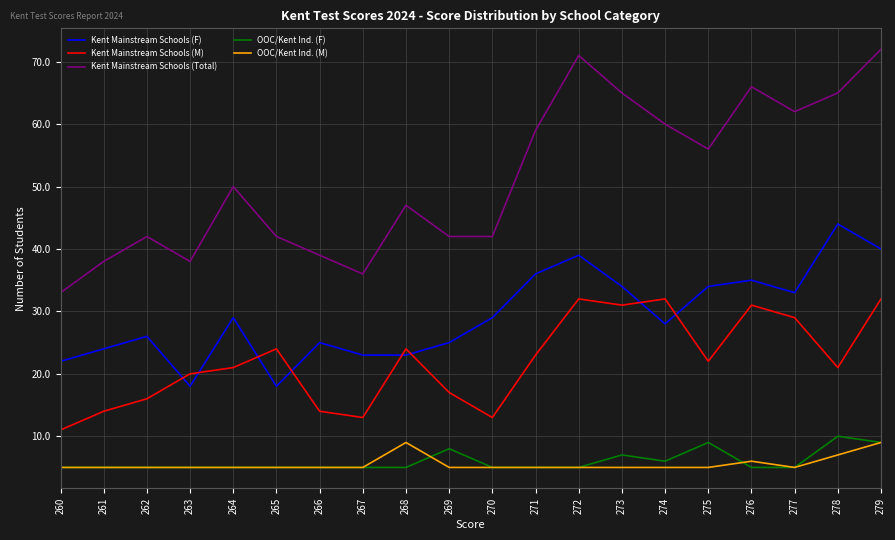

Count the number of data series in this chart.

5